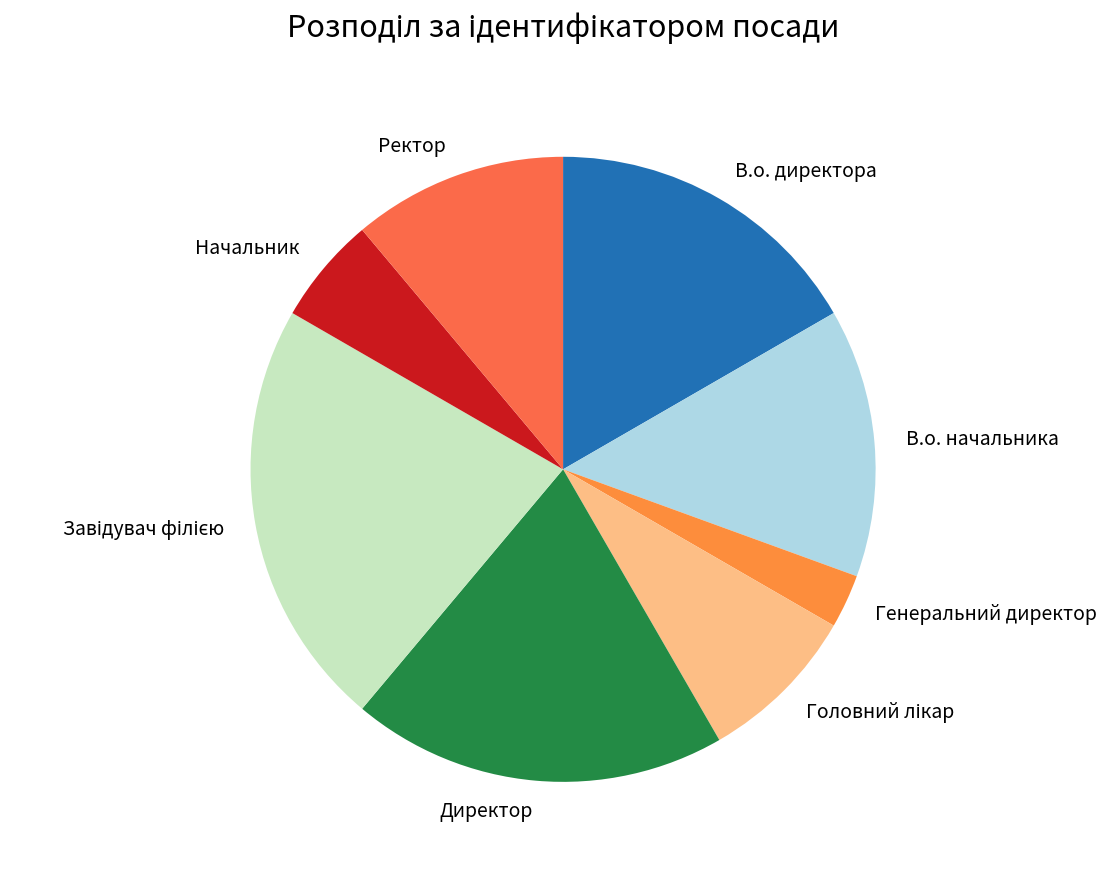

What is the smallest slice in the pie chart?

Генеральний директор